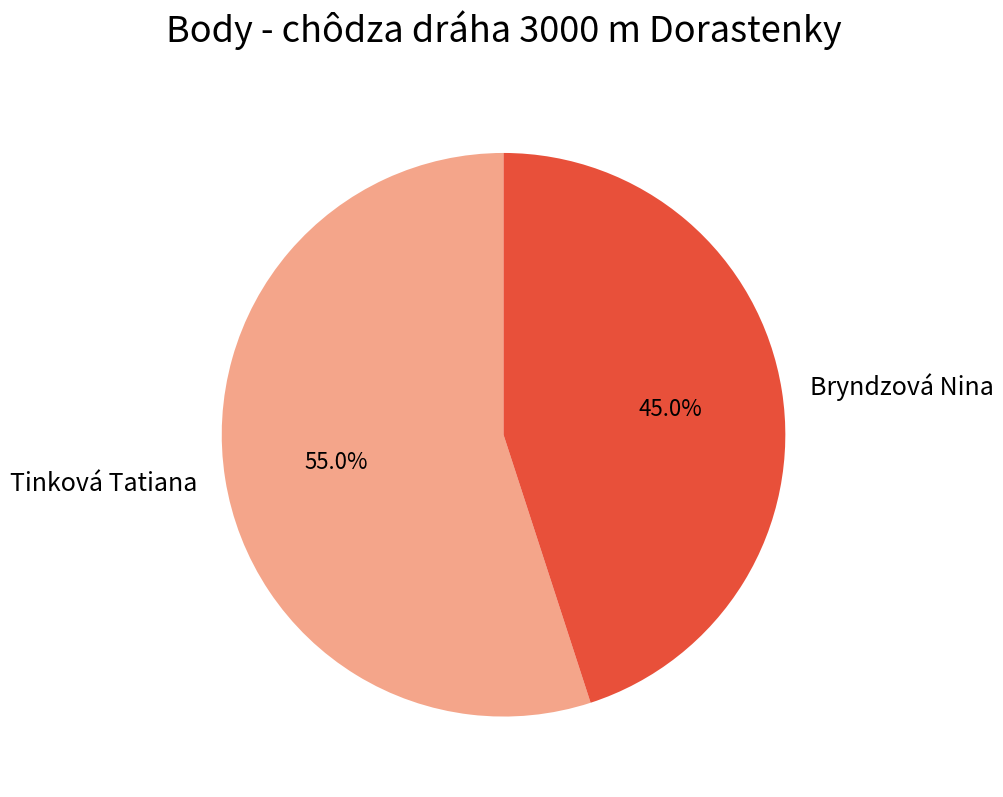

What percentage is NOT represented by Tinková Tatiana?

45.0%